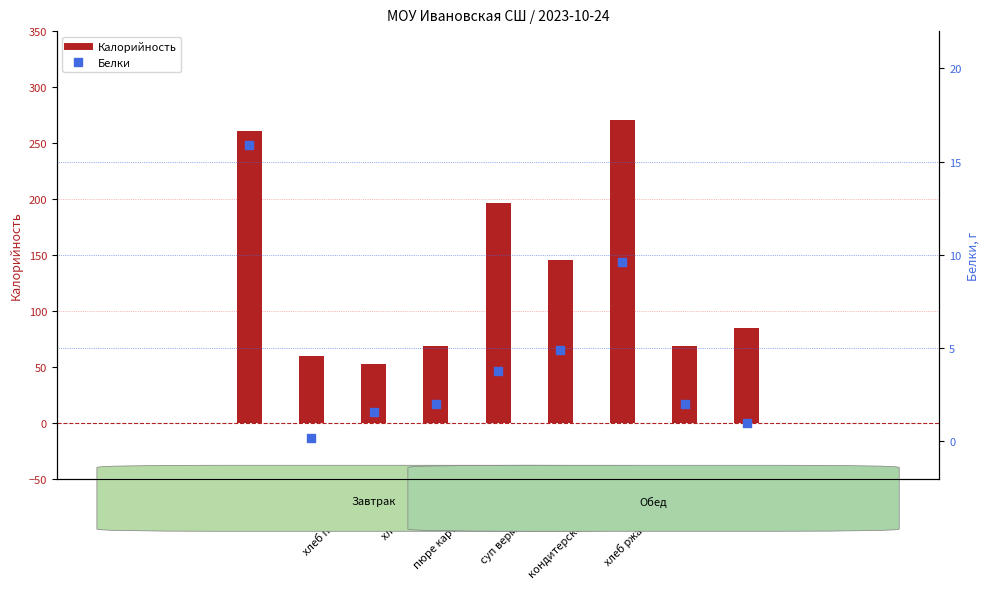

What are all the series names shown in the legend?

Калорийность, Белки